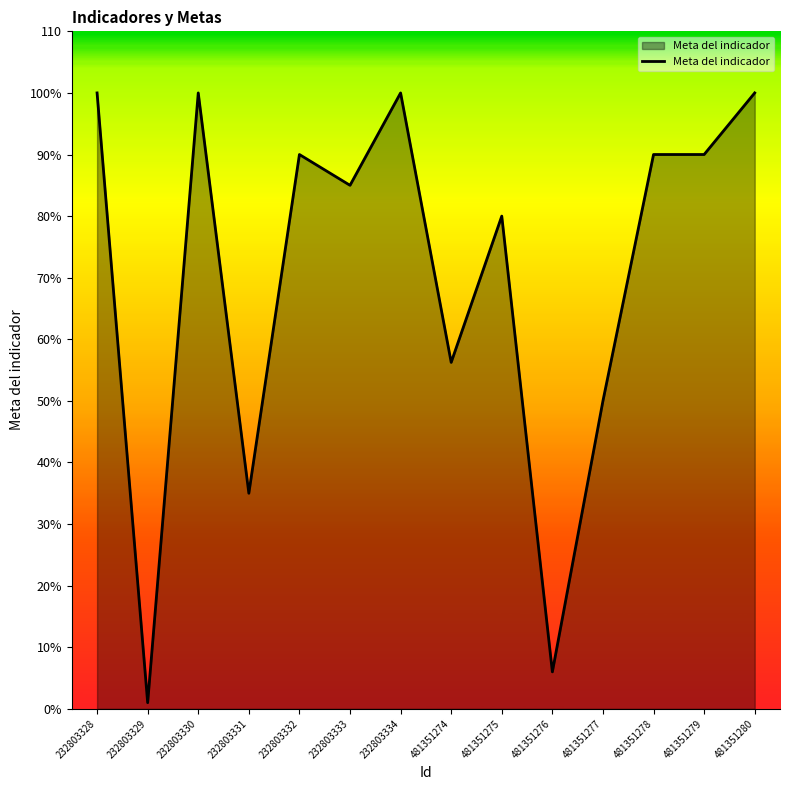

What is the value of the 10th point from the left?

6.0